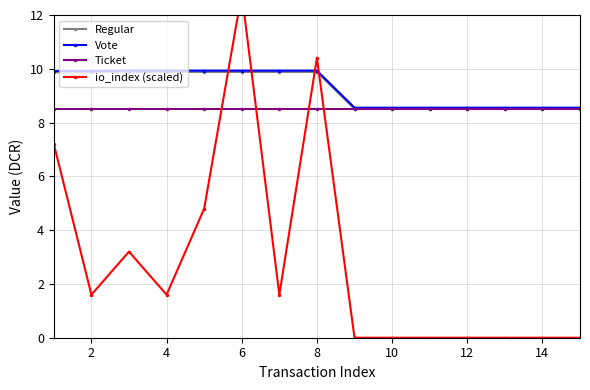

The value of Regular at 2 is 9.9. True or false?

True